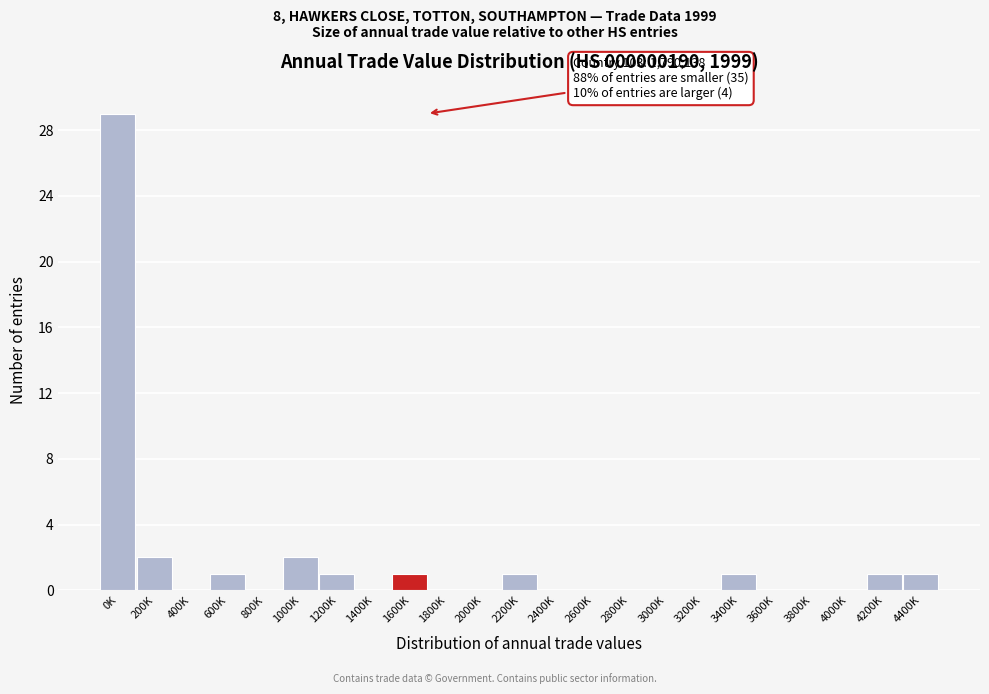

Reading left to right, list all the values displayed in this chart.

0K=29	200K=2	400K=0	600K=1	800K=0	1000K=2	1200K=1	1400K=0	1600K=1	1800K=0	2000K=0	2200K=1	2400K=0	2600K=0	2800K=0	3000K=0	3200K=0	3400K=1	3600K=0	3800K=0	4000K=0	4200K=1	4400K=1